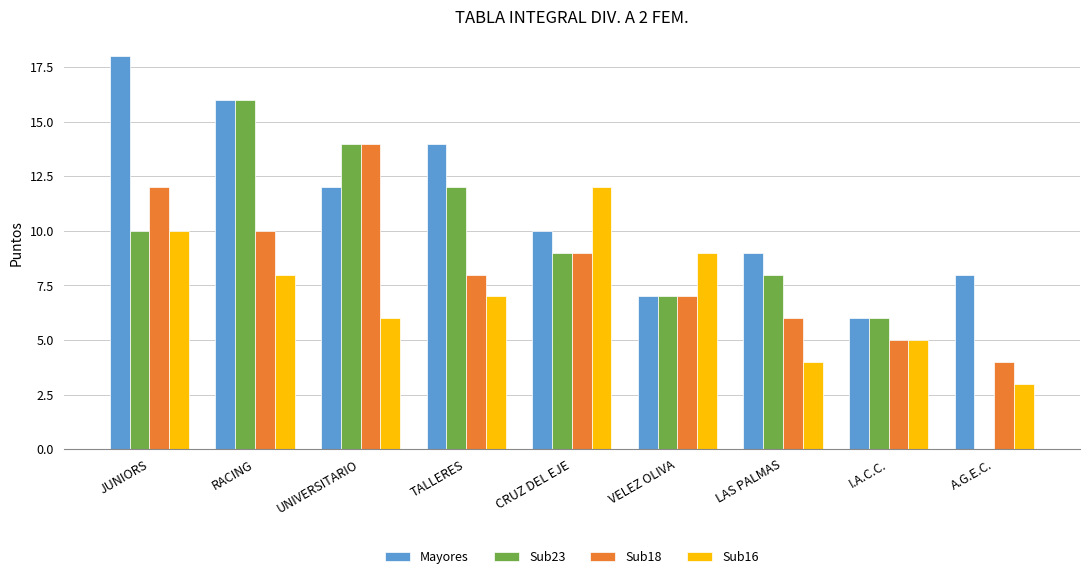

What is the approximate value of Sub23 at CRUZ DEL EJE, to the nearest 5?

10